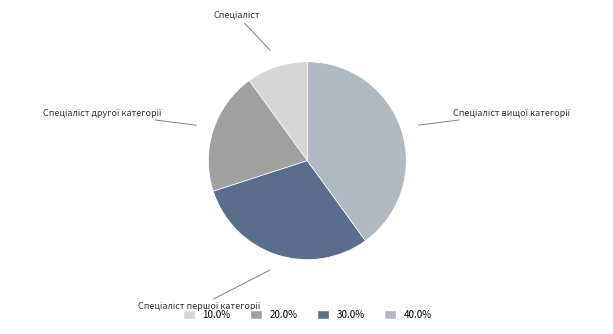

Does any single category account for the majority?

No